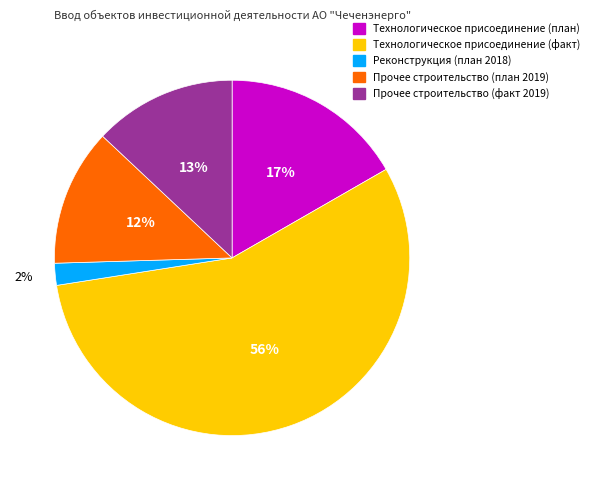

Which has a higher value, Прочее строительство (план 2019) or Технологическое присоединение (план)?

Технологическое присоединение (план)